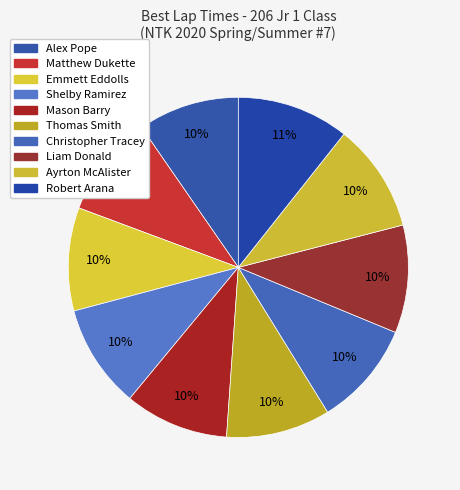

To the nearest percent, what is the average slice percentage?

10%